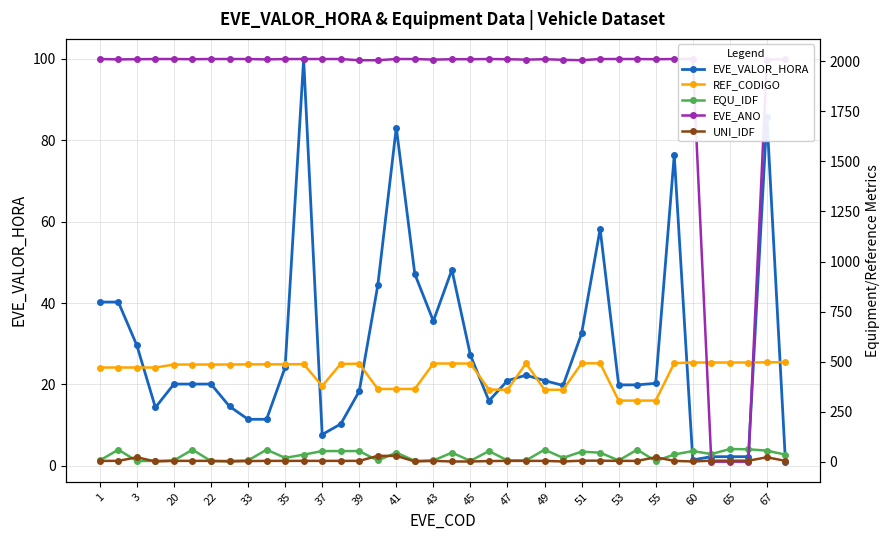

What is the value of the EQU_IDF point at the 26th from the left?

20.0